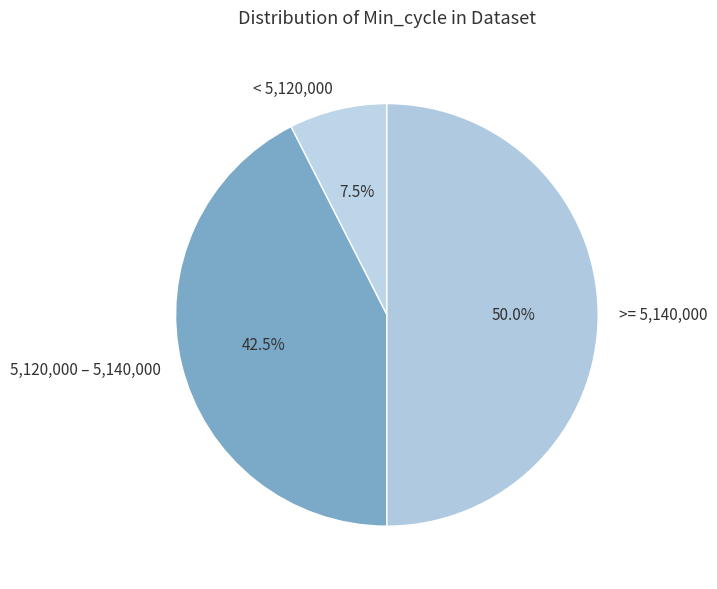

How many segments does this pie chart have?

3